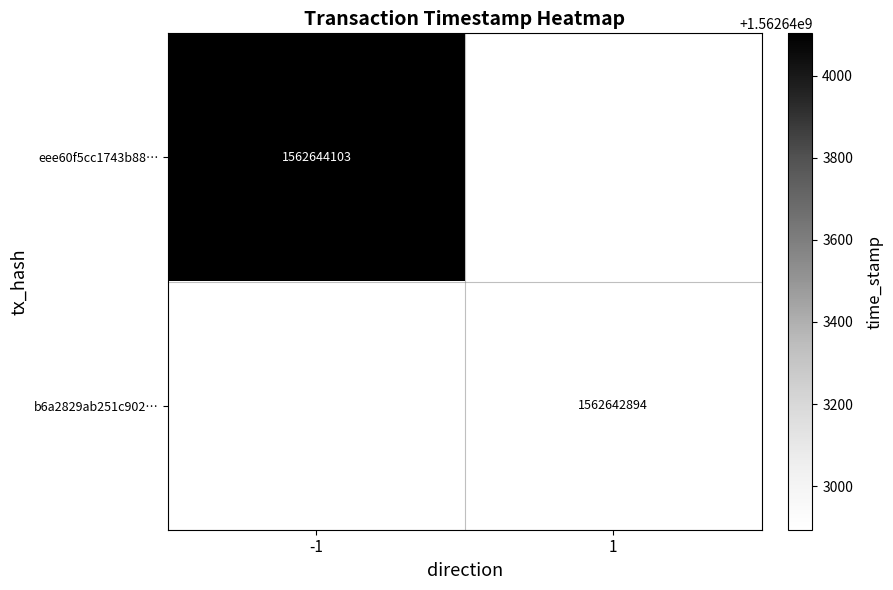

Which series has the widest spread of values?

eee60f5cc1743b8802fd4b9237b6adf9c34765f